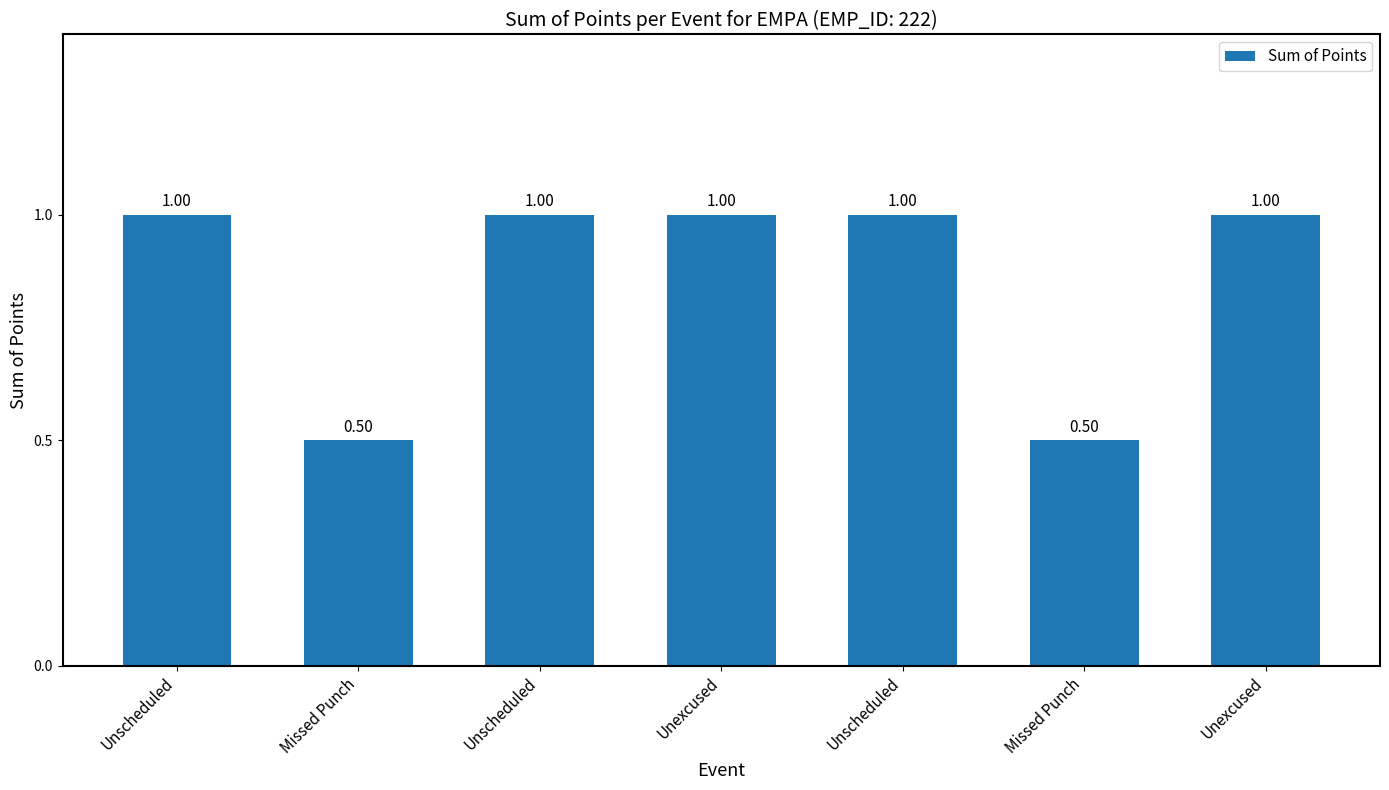

What is the label of the 7th bar from the right?

Unscheduled